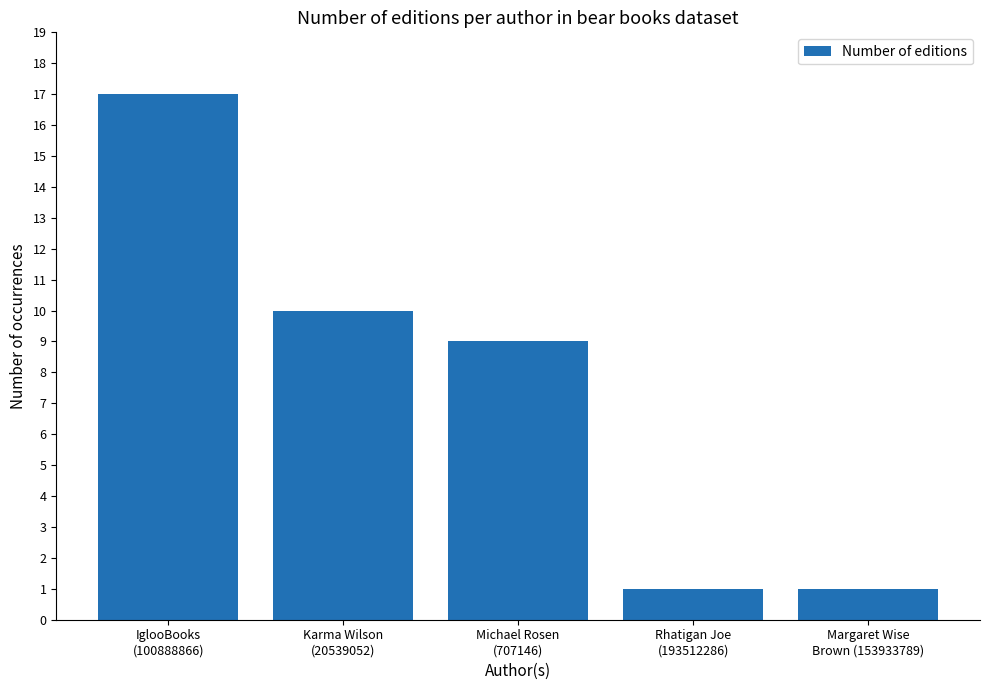

What is the difference between the maximum and minimum values?

16